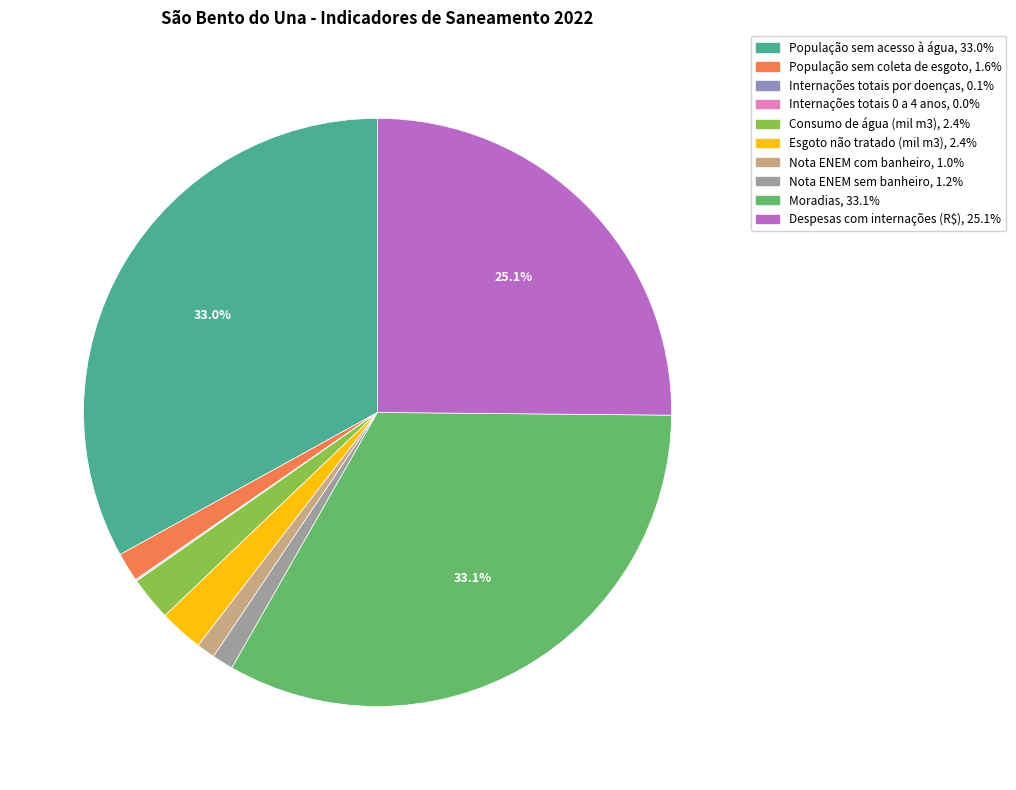

To the nearest percent, what is the combined percentage of População sem coleta de esgoto and Esgoto não tratado (mil m3)?

4%